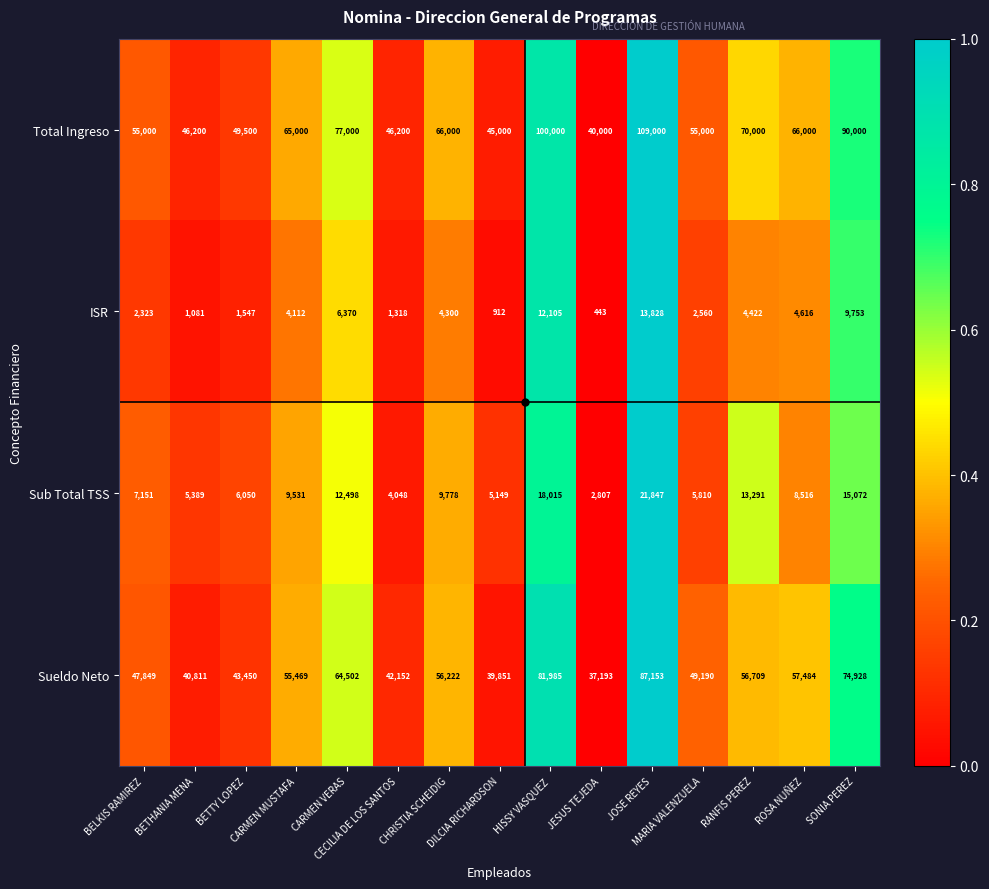

At BELKIS RAMIREZ, list the series in order from smallest to largest.

ISR, Sub Total TSS, Sueldo Neto, Total Ingreso